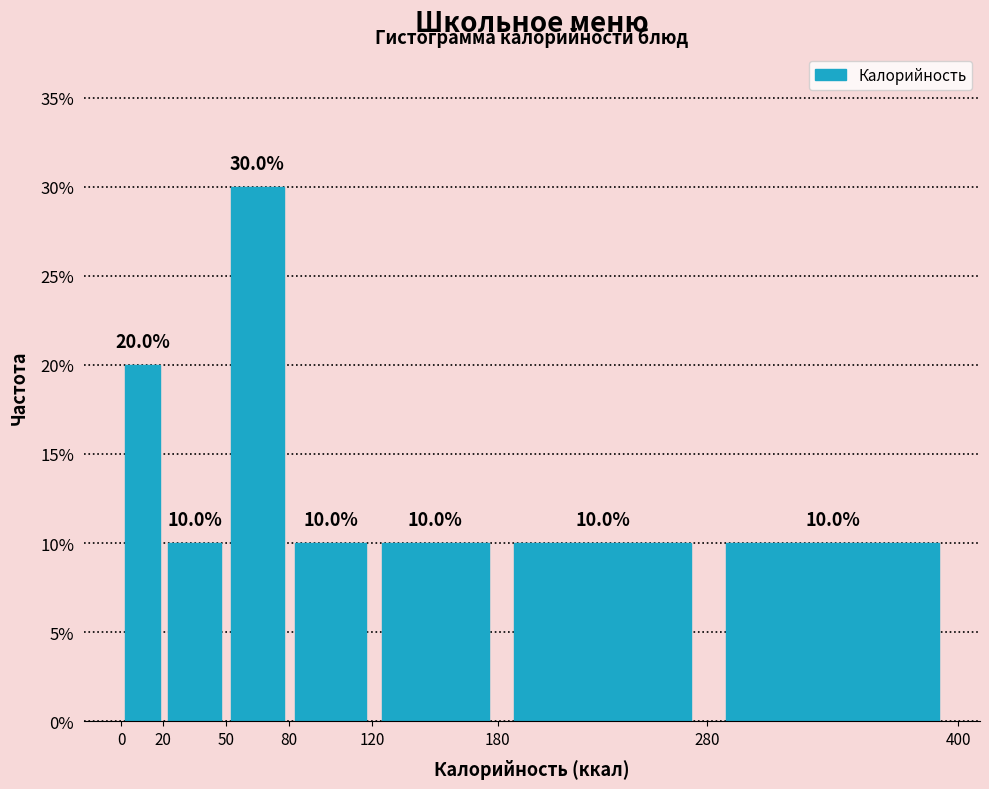

What is the height of the bar covering 180 to 280 on the x-axis?

10.0